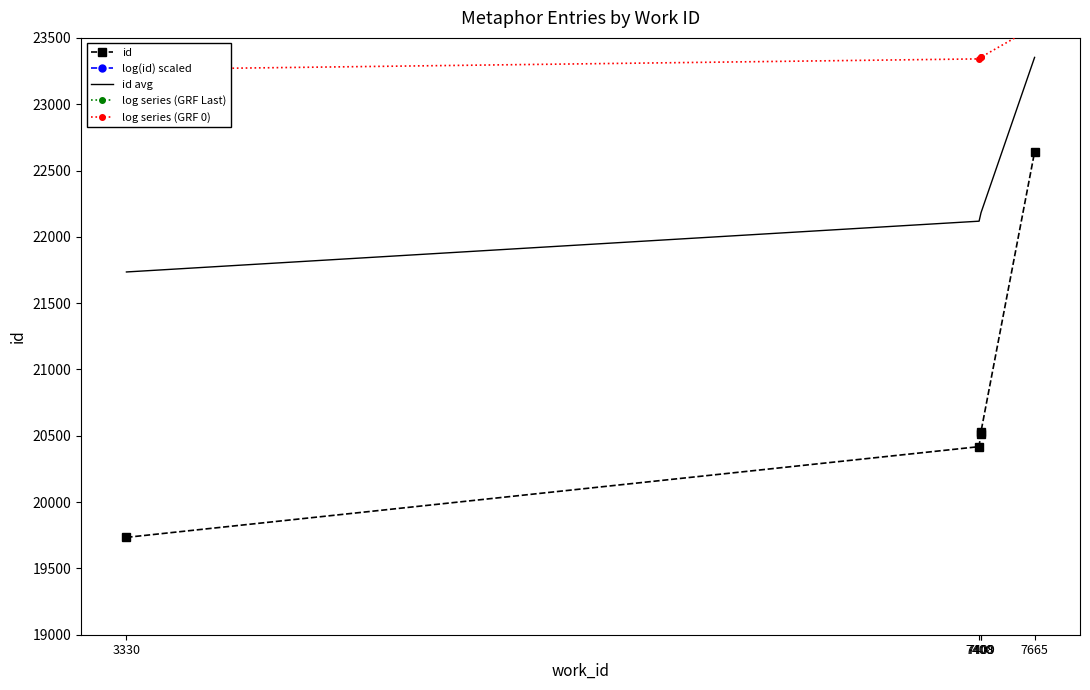

What is the greatest value displayed?

24065.9